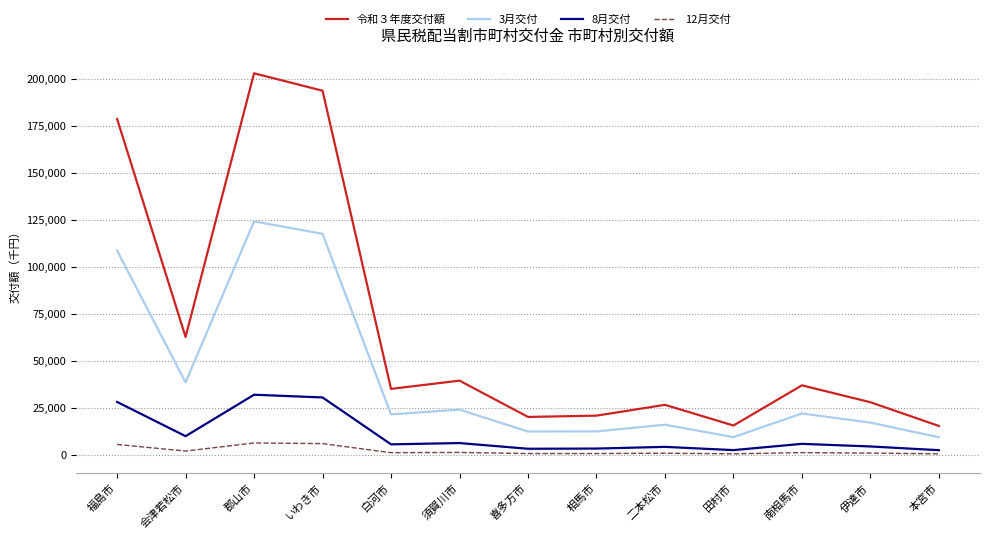

What position from the left is 相馬市?

8